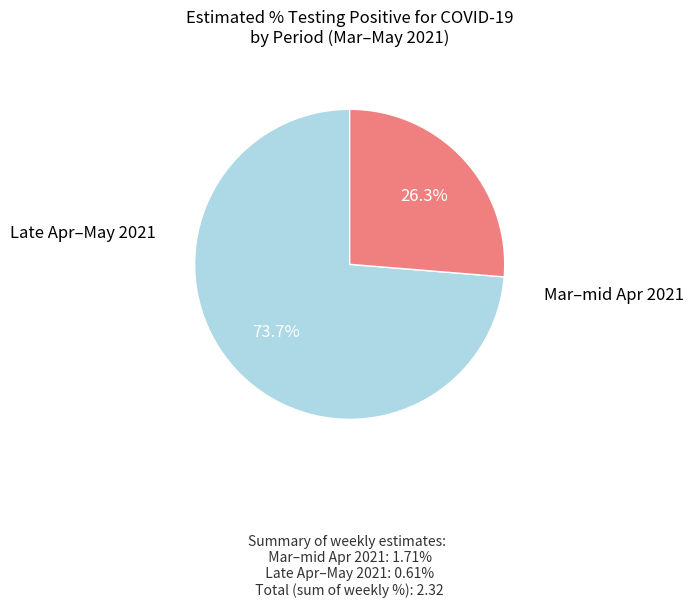

Does any single category account for the majority?

Yes